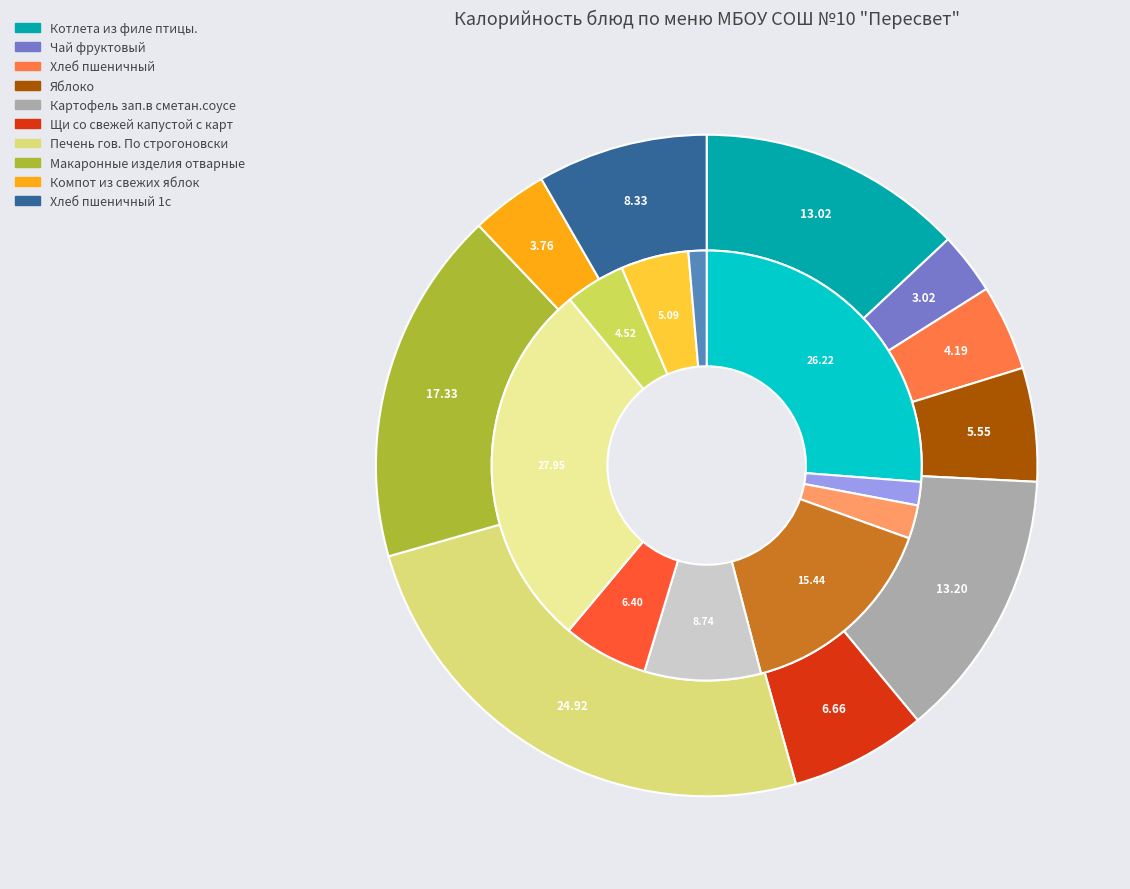

True or false: Яблоко accounts for 16% of the total.

False